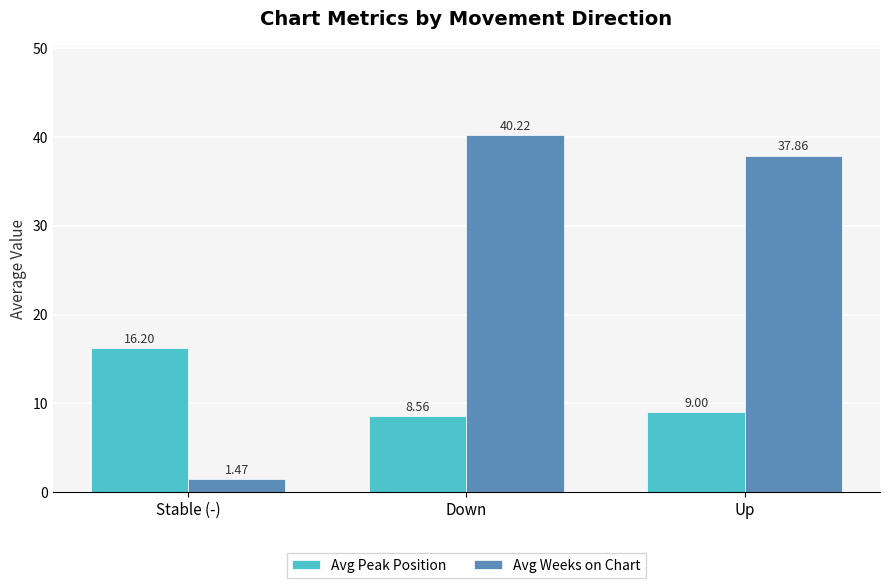

What is the label of the 2nd bar from the right?

Down